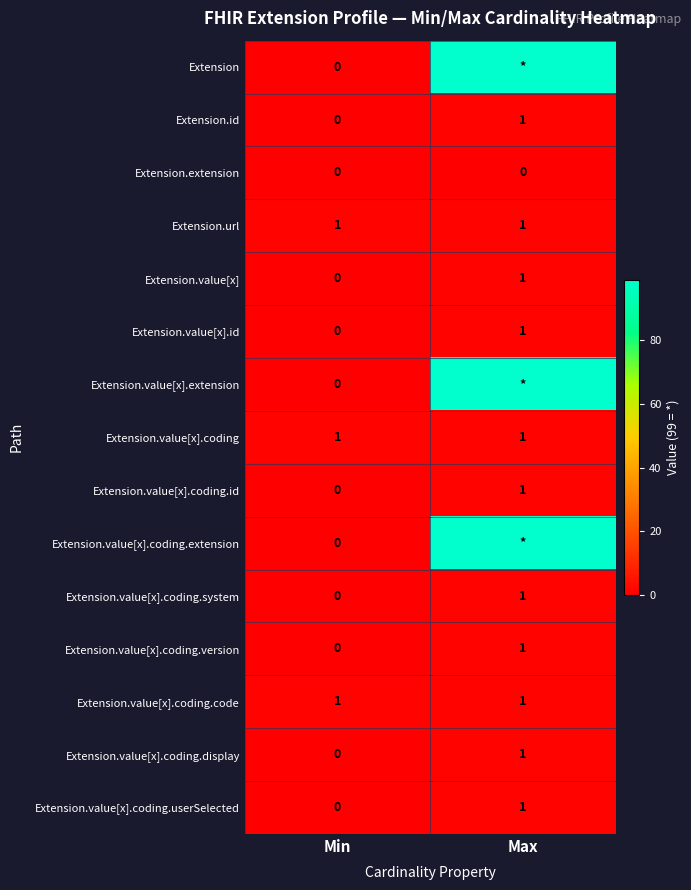

Where is Extension.value[x].id nearest to the value 0?

Min